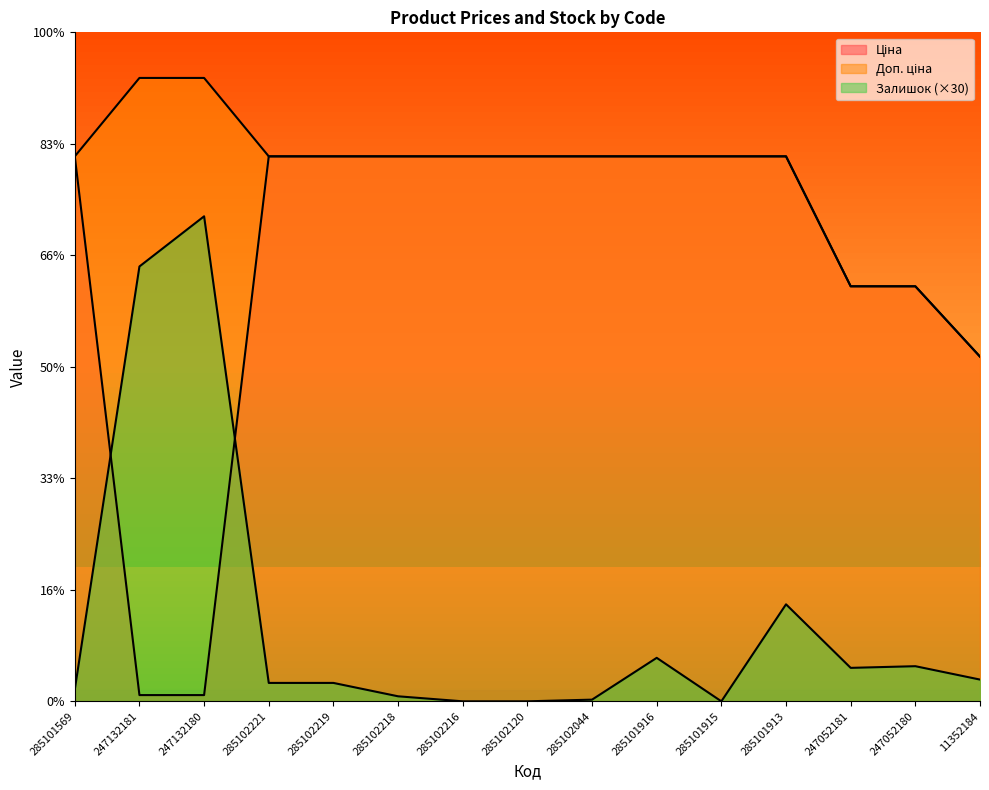

Which category has the lowest value across all series?

285102216